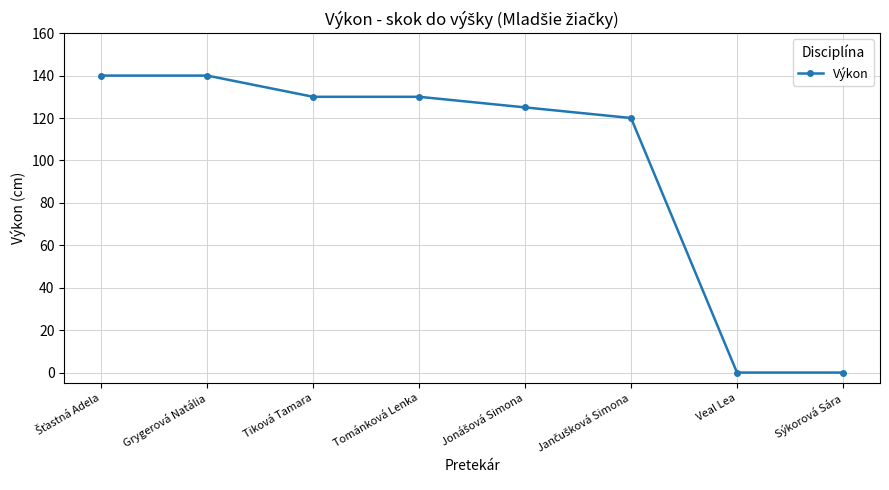

True or false: the data shows 61 at Sýkorová Sára.

False